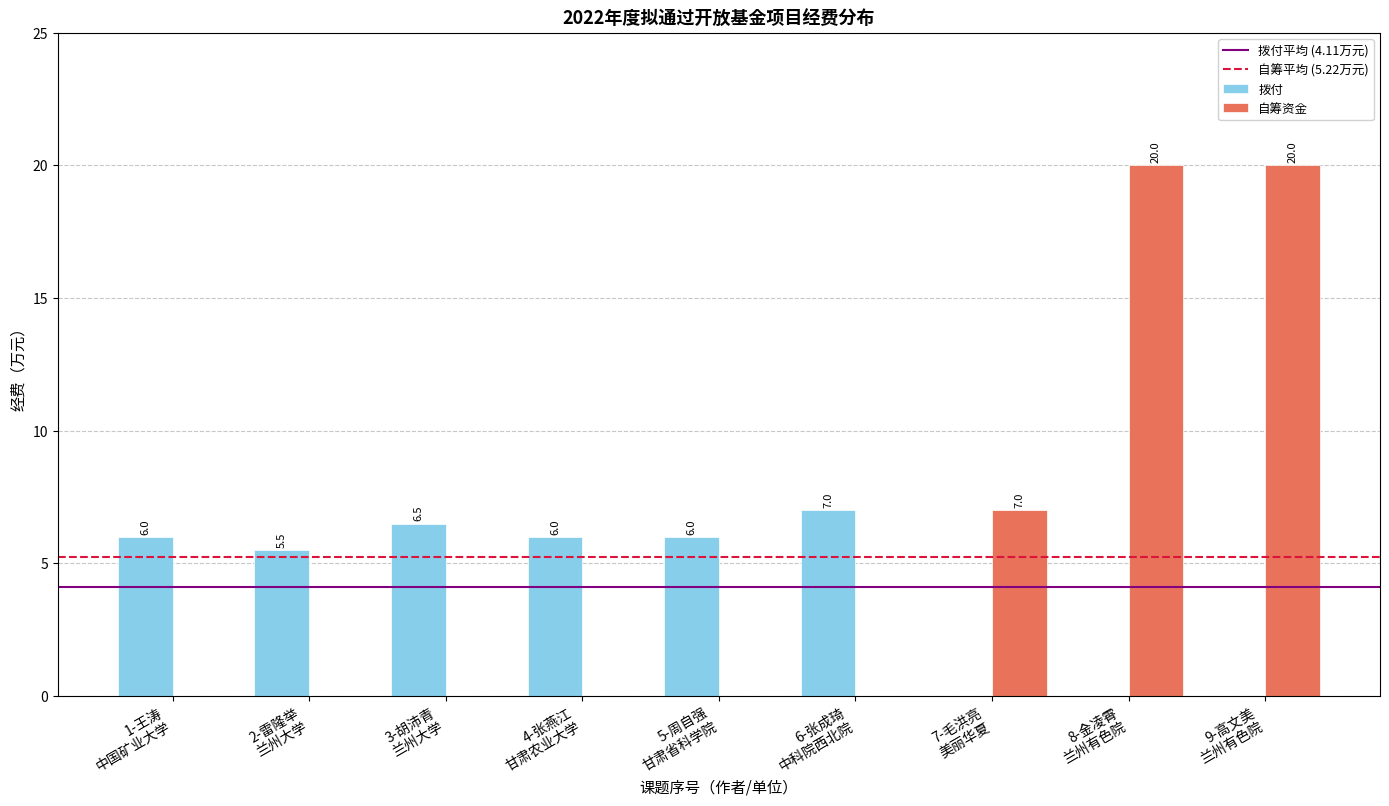

What is the maximum value shown in the chart?

20.0